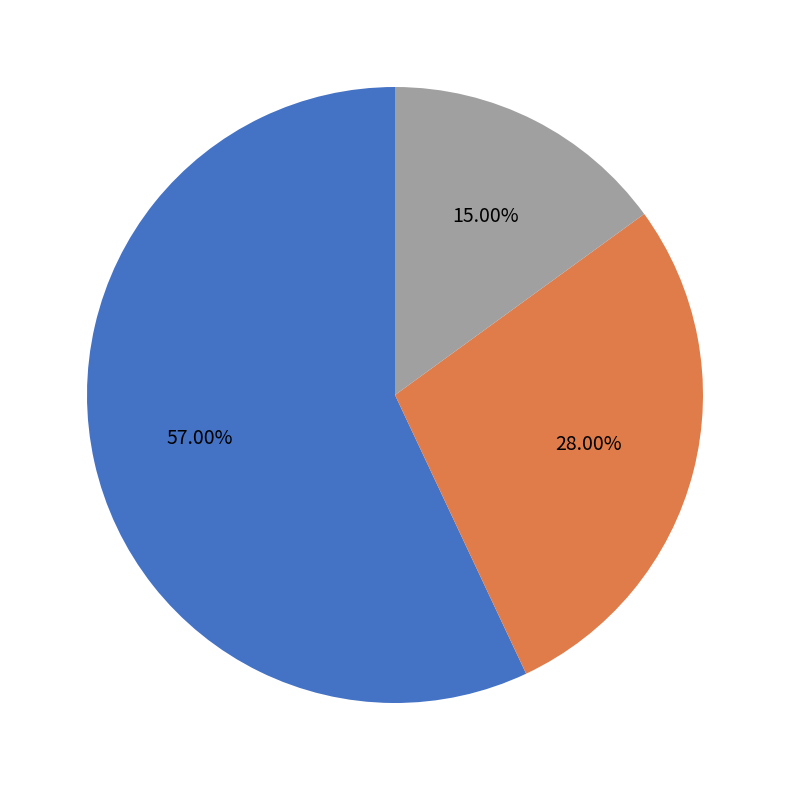

Is there a majority slice in this chart?

Yes